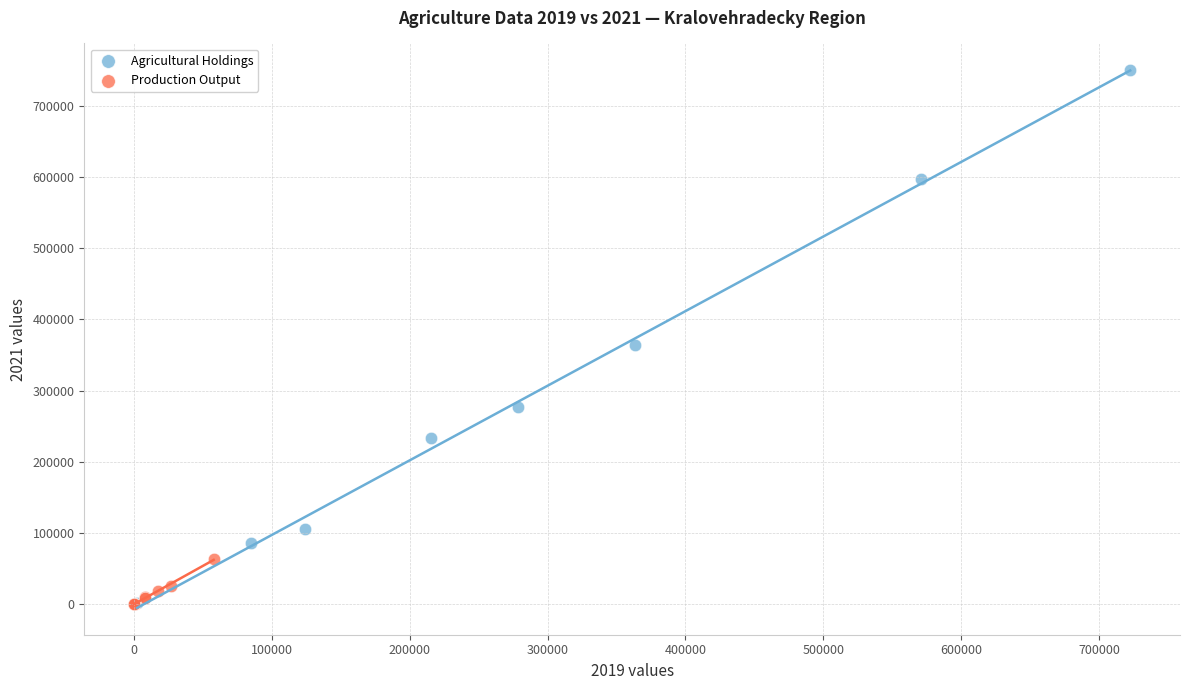

Which series contains the highest Y value?

Agricultural Holdings